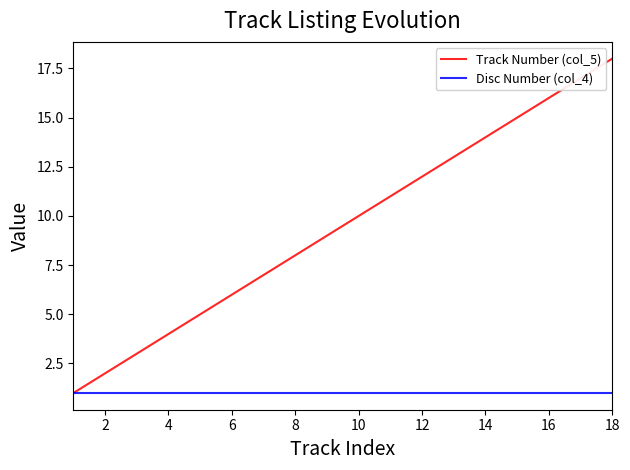

Which series has the widest spread of values?

Track Number (col_5)